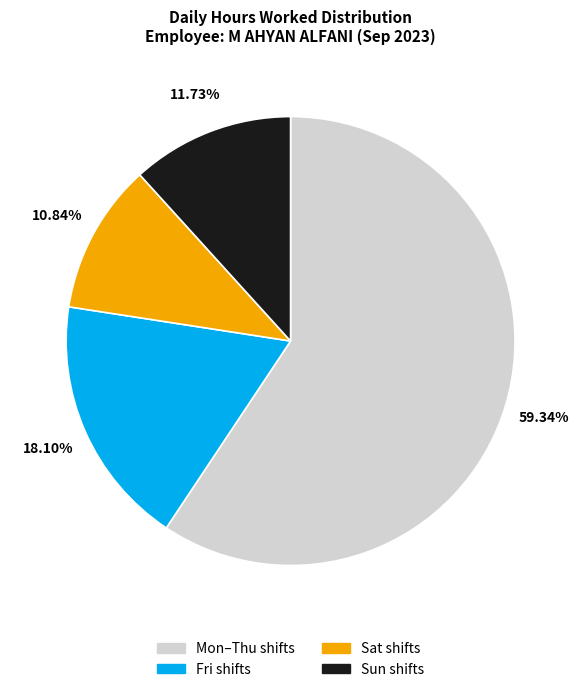

Count the number of slices in the pie.

4